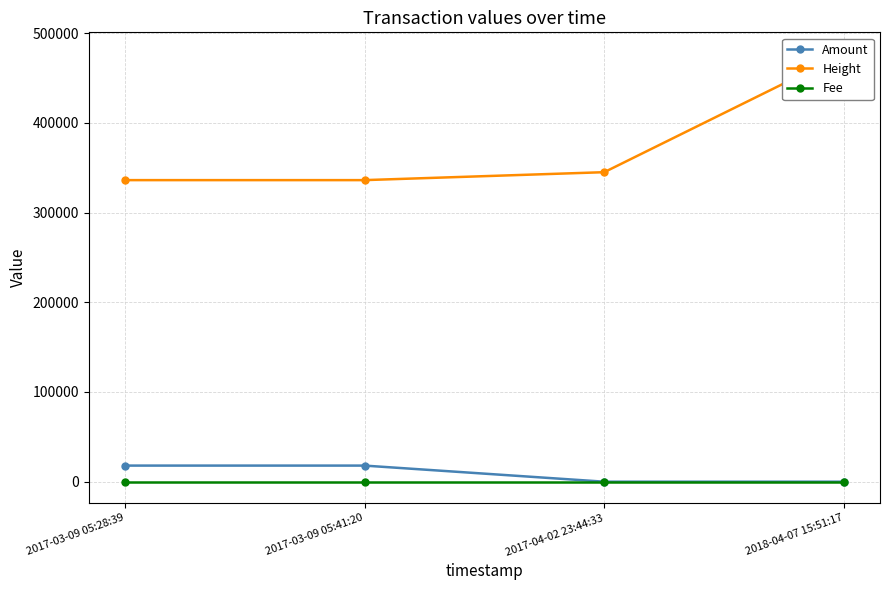

Rank the categories by Amount value from highest to lowest.

2017-03-09 05:28:39, 2017-03-09 05:41:20, 2017-04-02 23:44:33, 2018-04-07 15:51:17